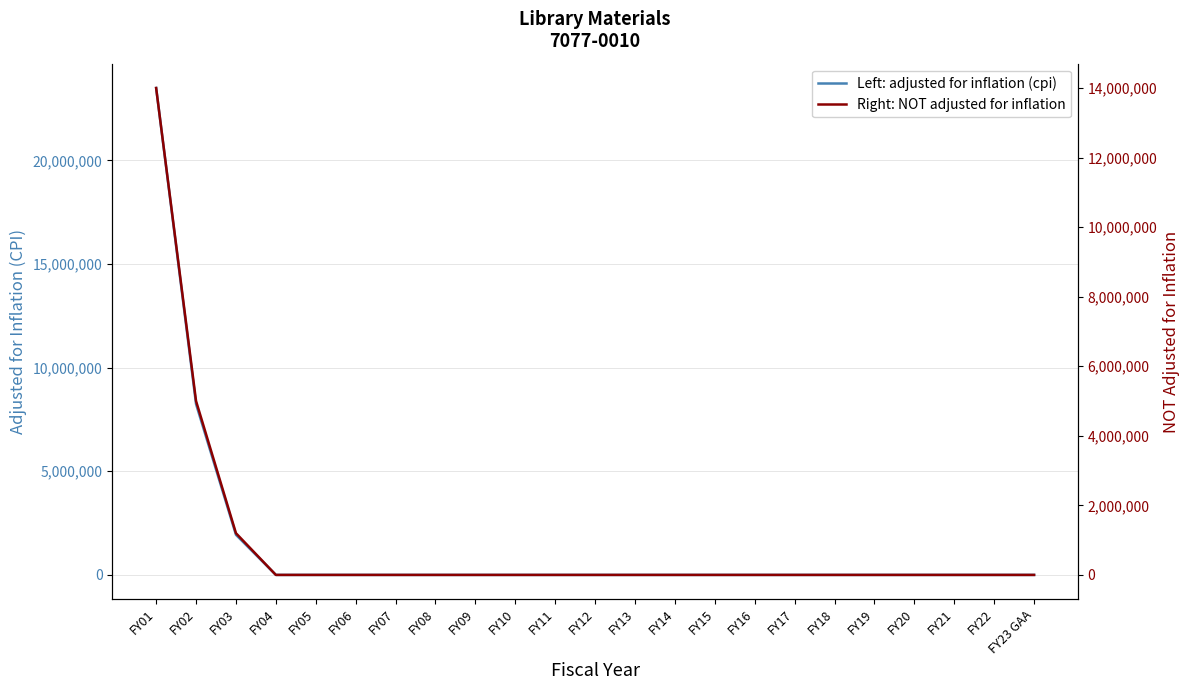

At which label is Right: NOT adjusted for inflation closest to 7000000?

FY02